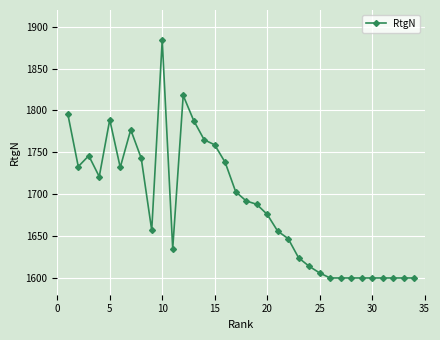

What is the average value?

1688